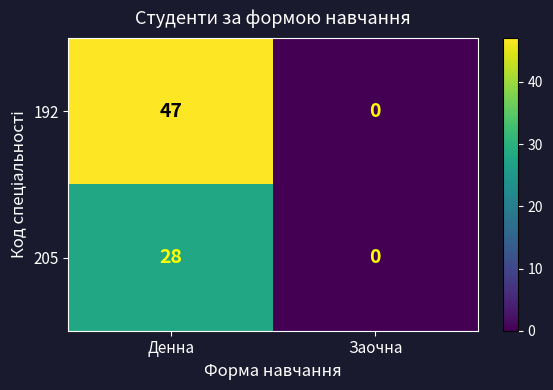

Which series has the largest range (max minus min)?

192